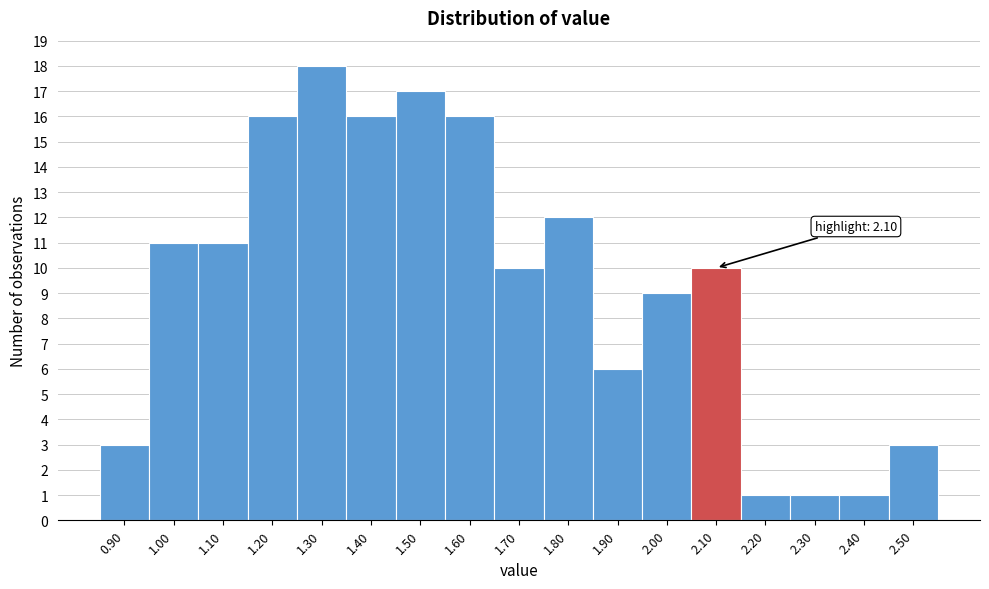

Reading left to right, list all the values displayed in this chart.

0.90=3	1.00=11	1.10=11	1.20=16	1.30=18	1.40=16	1.50=17	1.60=16	1.70=10	1.80=12	1.90=6	2.00=9	2.10=10	2.20=1	2.30=1	2.40=1	2.50=3